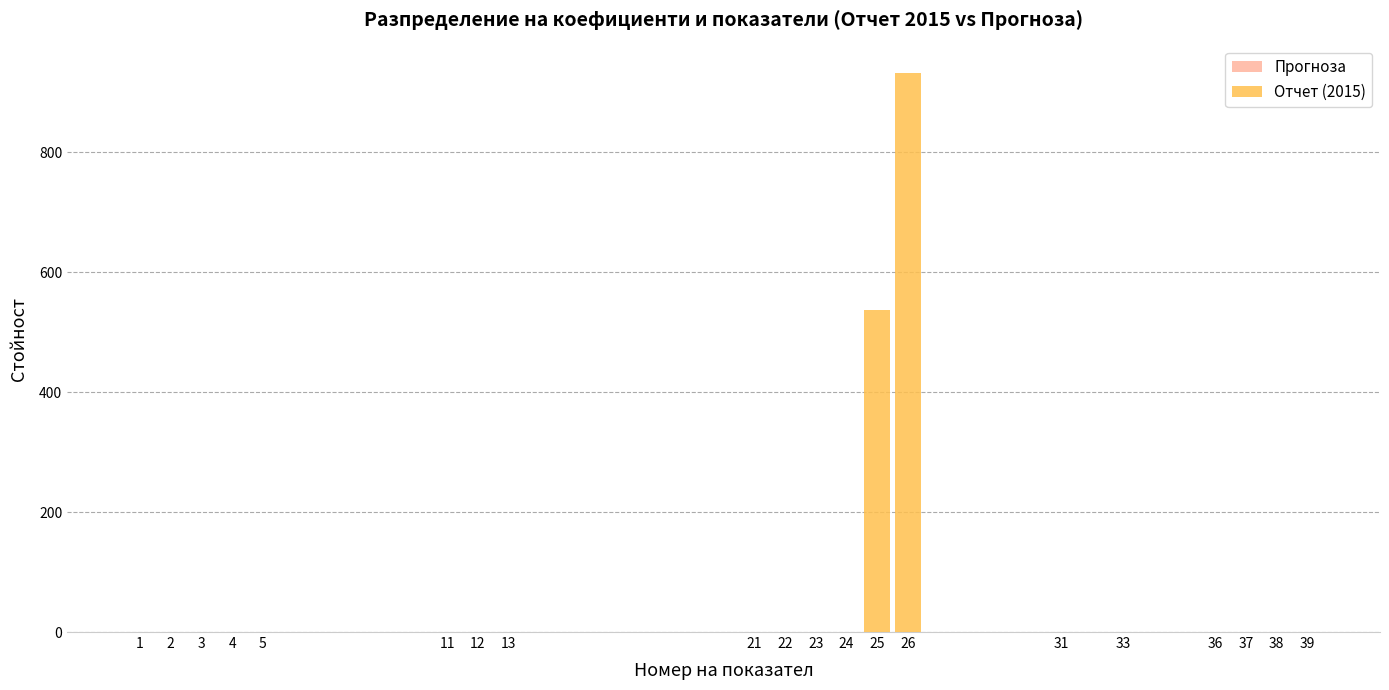

Where is the data nearest to the value 465?

25